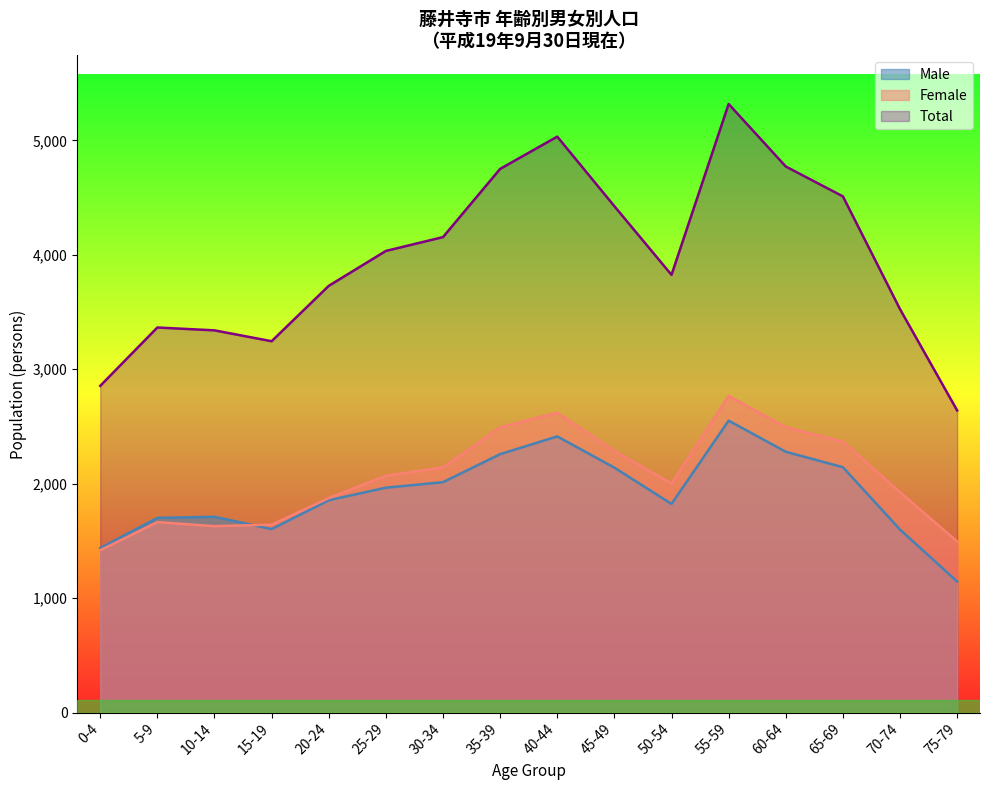

What are all the series names shown in the legend?

Male, Female, Total